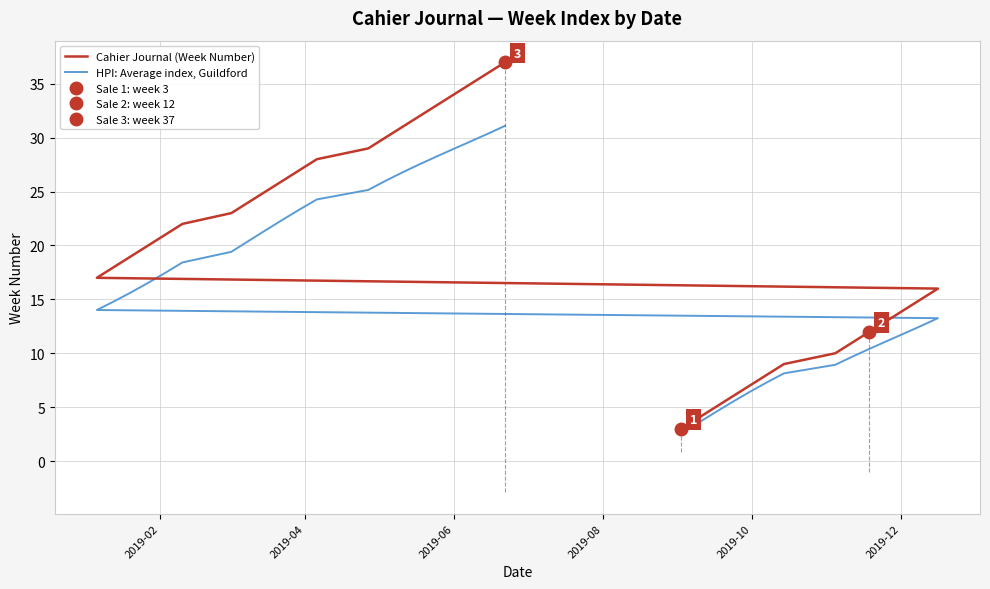

List the series in order of their peak value, lowest first.

HPI: Average index, Guildford, Cahier Journal (Week Number)